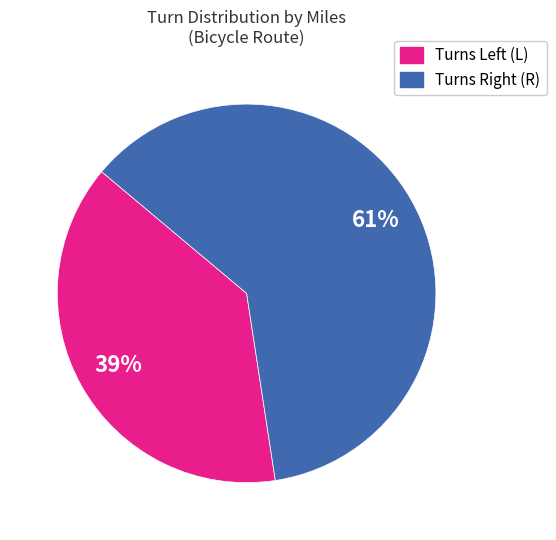

To the nearest percent, what is the average slice percentage?

50%